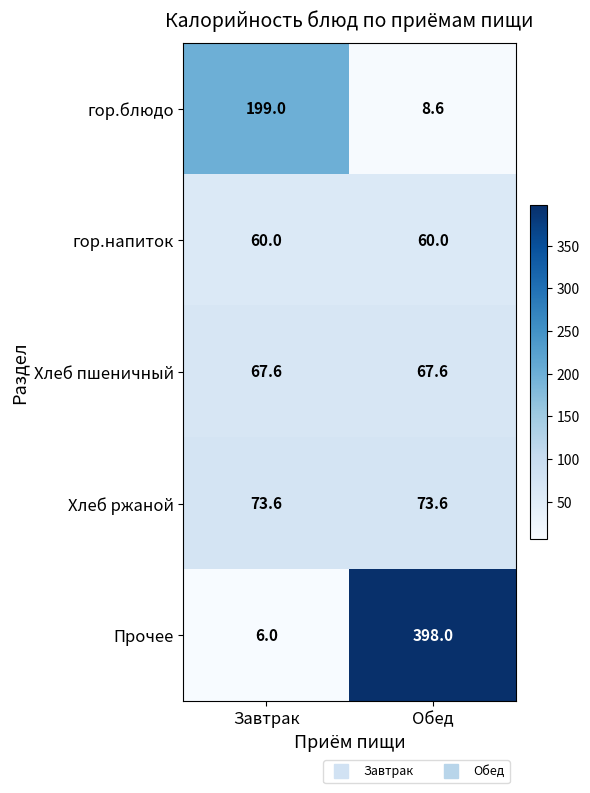

Is it true that Прочее equals 596.5 at Обед?

False